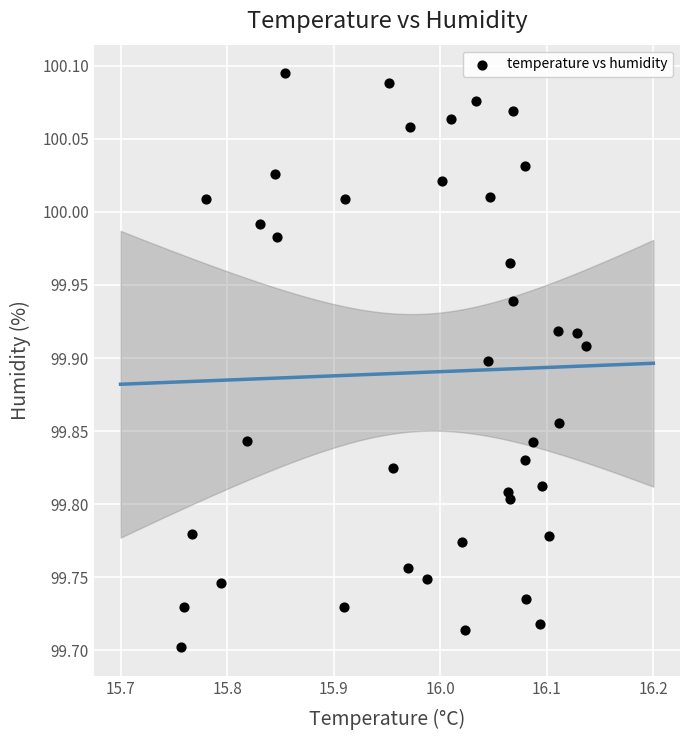

What is the range of X values (max minus min)?

0.4